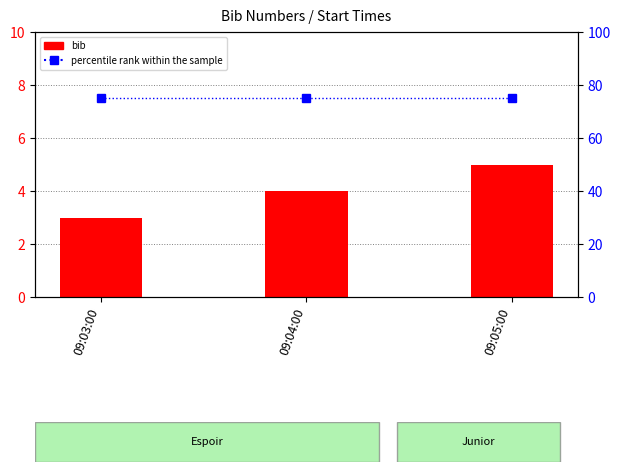

What is the minimum value shown in the chart?

3